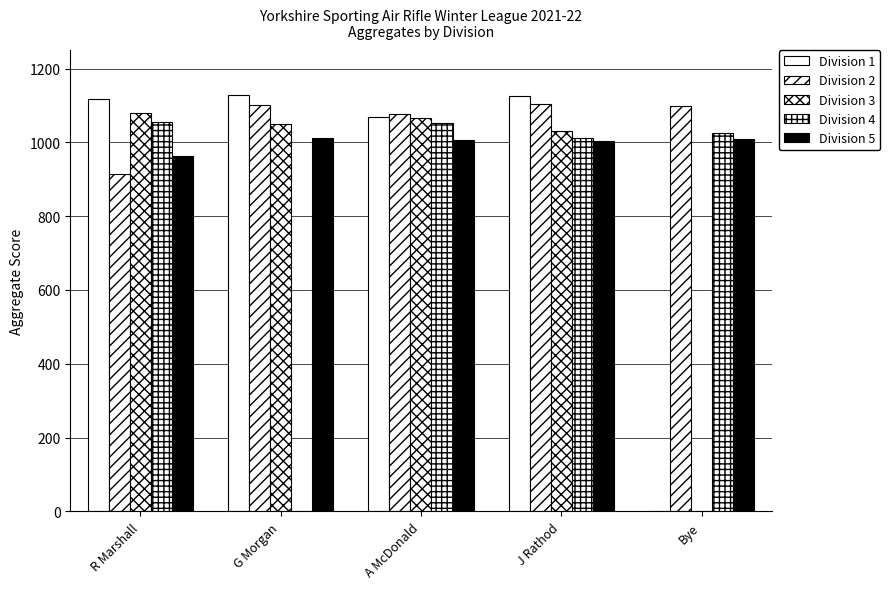

Count the number of data series in this chart.

5